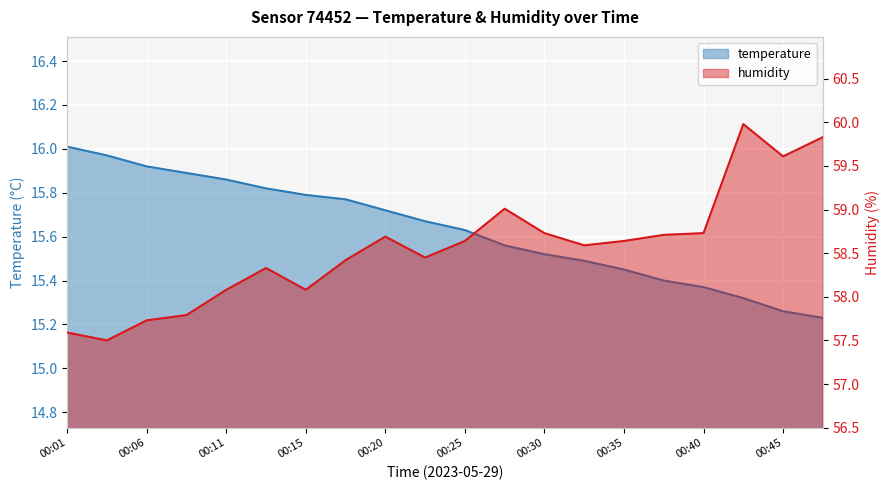

True or false: humidity has more than 0 points higher than both neighbors.

True